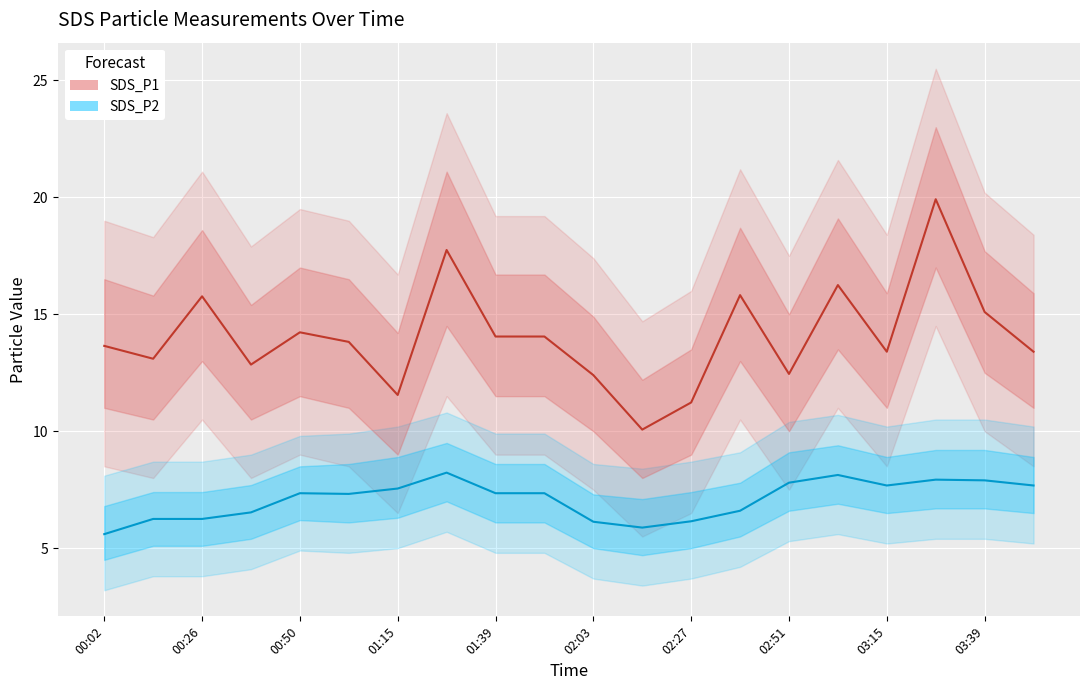

In SDS_P2, how many points are lower than both neighbors (excluding endpoints)?

3